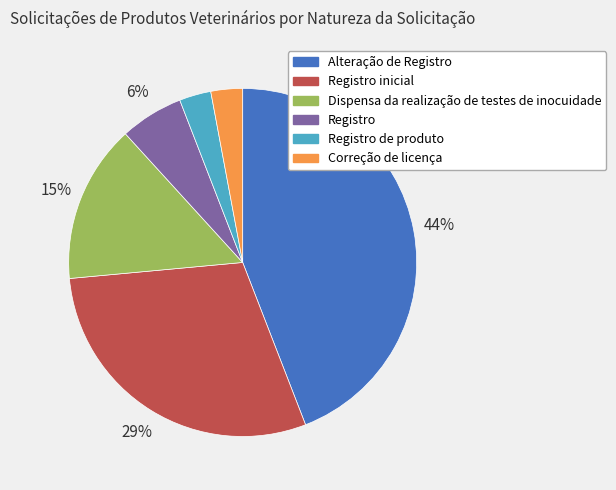

Is it true that Registro de produto is 3% of the pie?

True